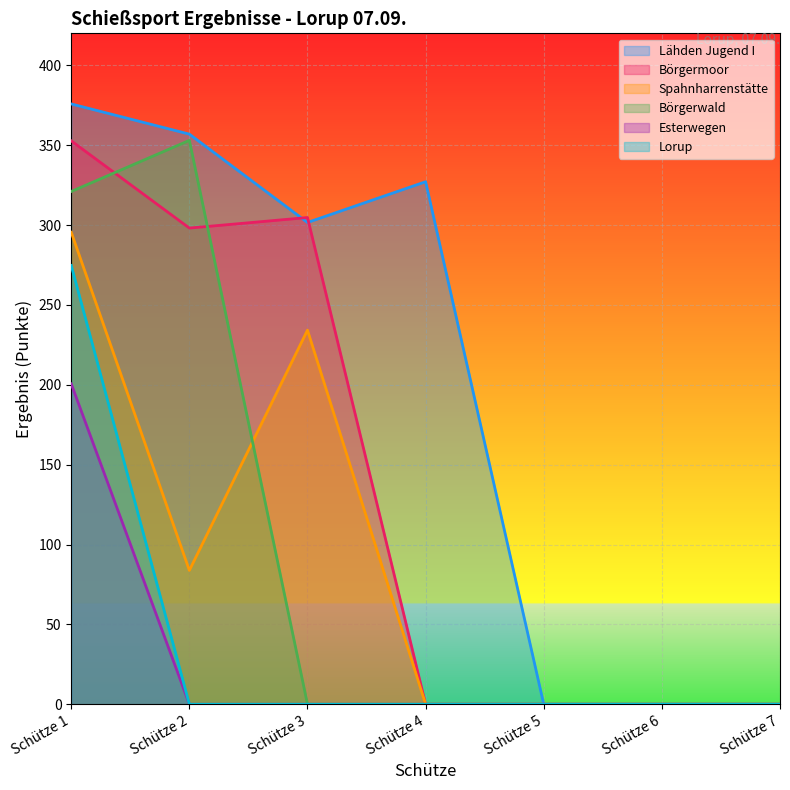

Rank the series by their maximum value, from highest to lowest.

Lähden Jugend I, Börgerwald, Börgermoor, Spahnharrenstätte, Lorup, Esterwegen